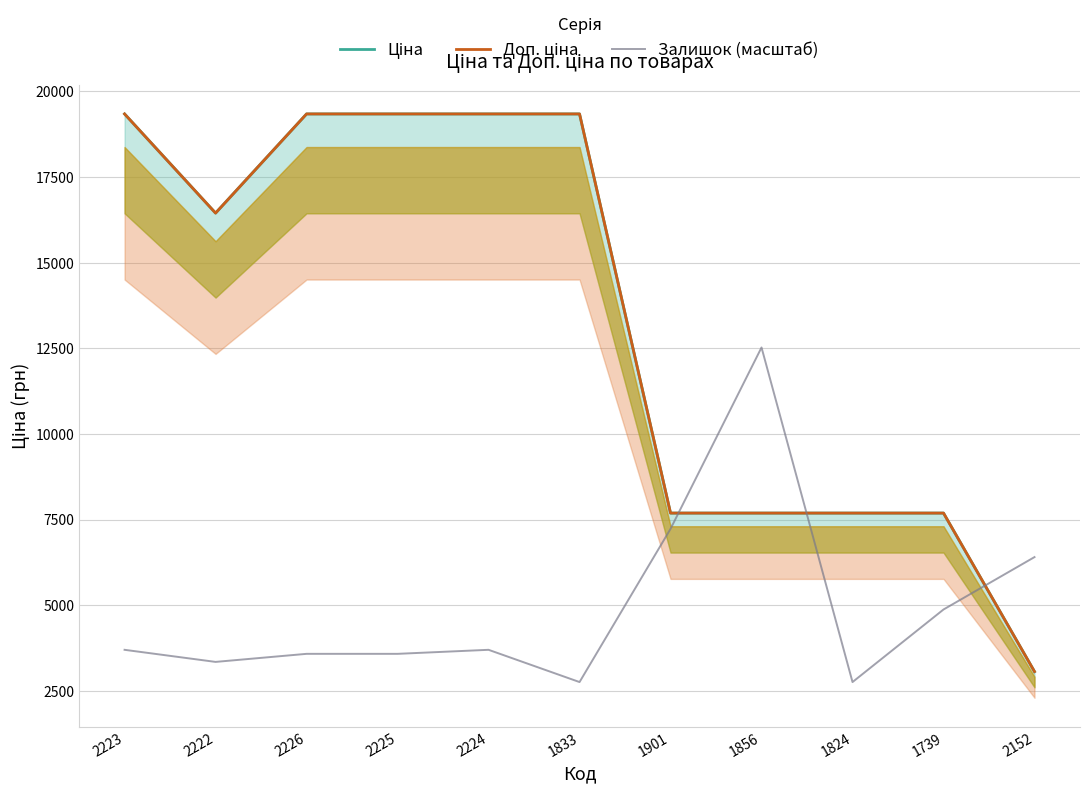

True or false: Ціна and Доп. ціна cross at least once.

False